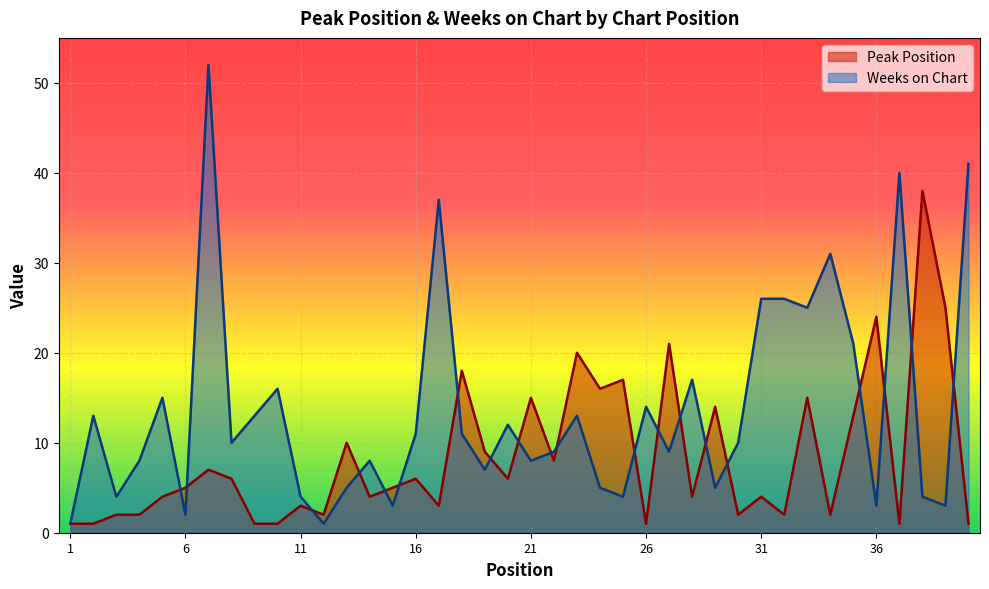

Which series has the largest range (max minus min)?

Weeks on Chart